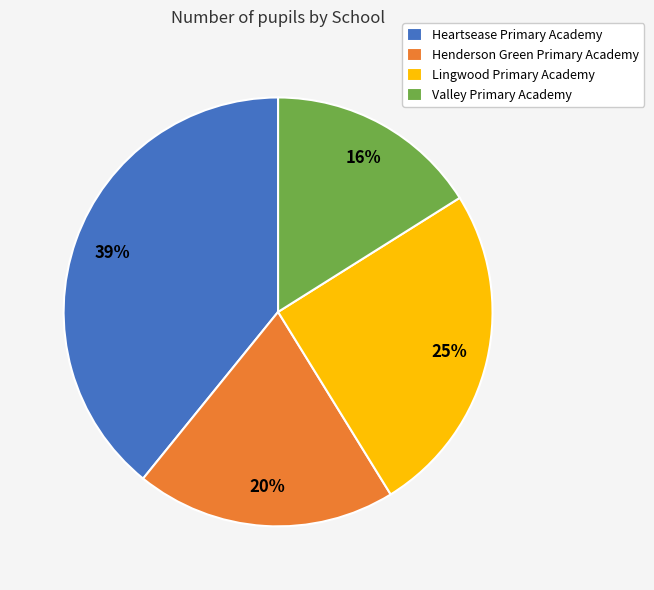

Do Valley Primary Academy and Heartsease Primary Academy together represent more than half of the pie?

Yes